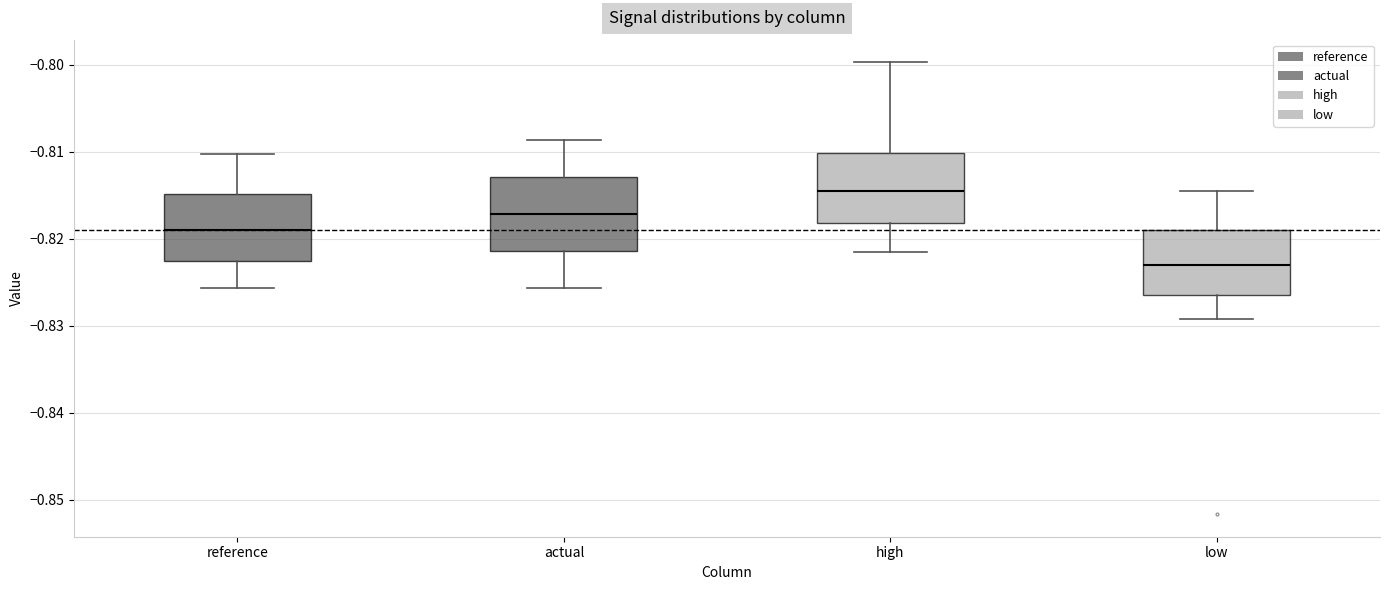

Reading left to right, transcribe this box plot: for each box, give where its median line is, the range the box spans, and where its two whiskers end, as read against the y-axis. The values are not printed on the chart, so give them approximately, as read against the axis.

reference: median -0.819, box -0.823 to -0.815, whiskers -0.826 to -0.810
actual: median -0.817, box -0.821 to -0.813, whiskers -0.826 to -0.809
high: median -0.814, box -0.818 to -0.810, whiskers -0.822 to -0.800
low: median -0.823, box -0.826 to -0.819, whiskers -0.829 to -0.815